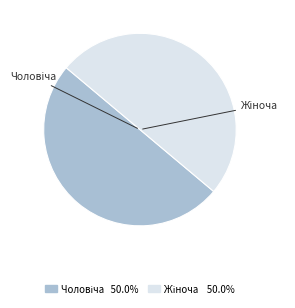

Is the sum of Чоловіча and Жіноча greater than half?

Yes